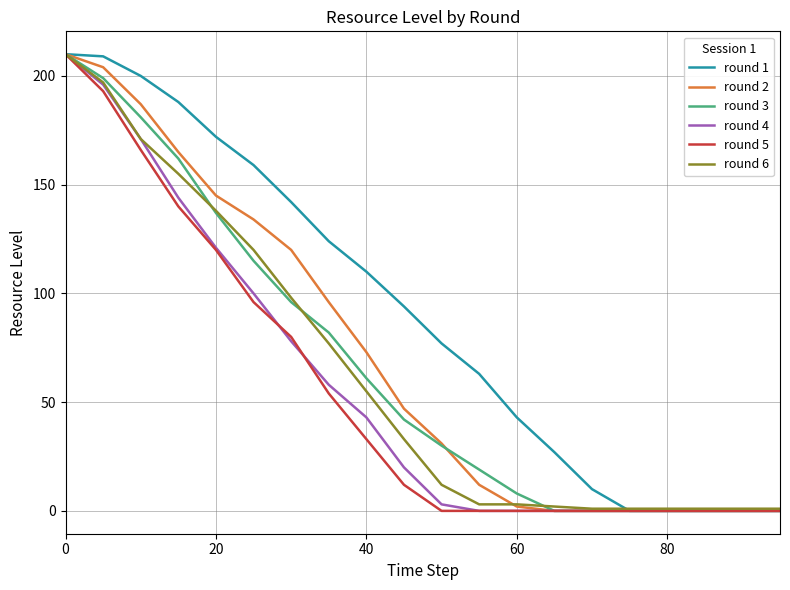

Which series has the largest total across all categories?

round 1